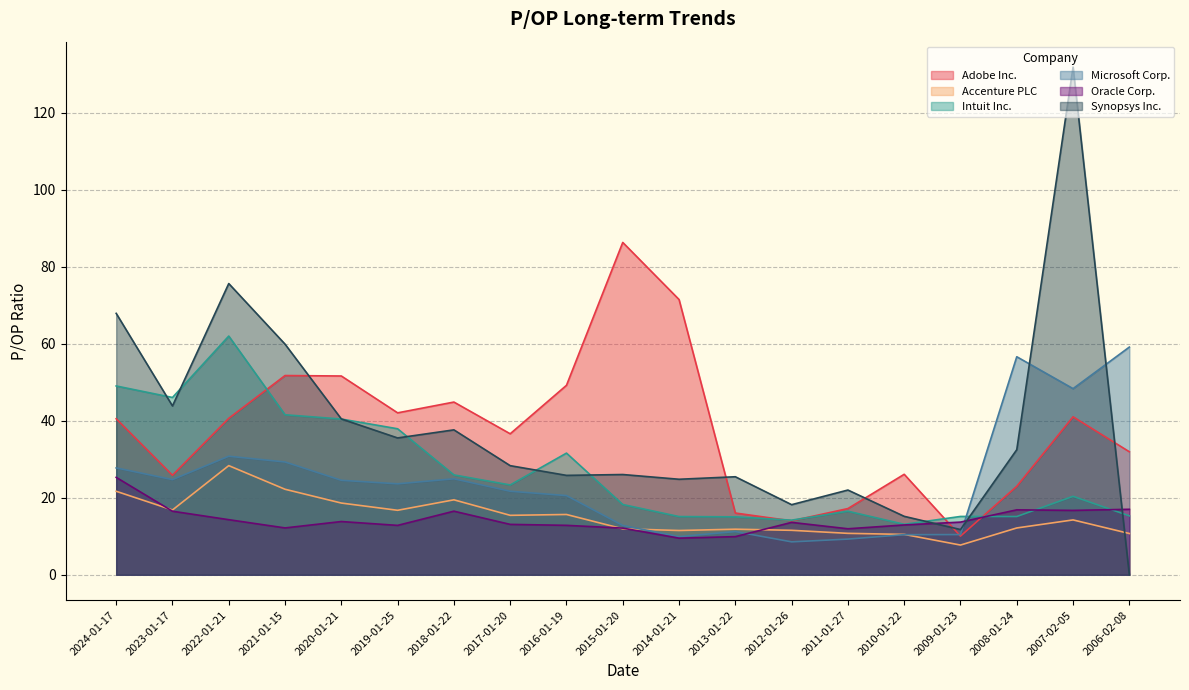

Between 2009-01-23 and 2012-01-26, which is larger?

2012-01-26